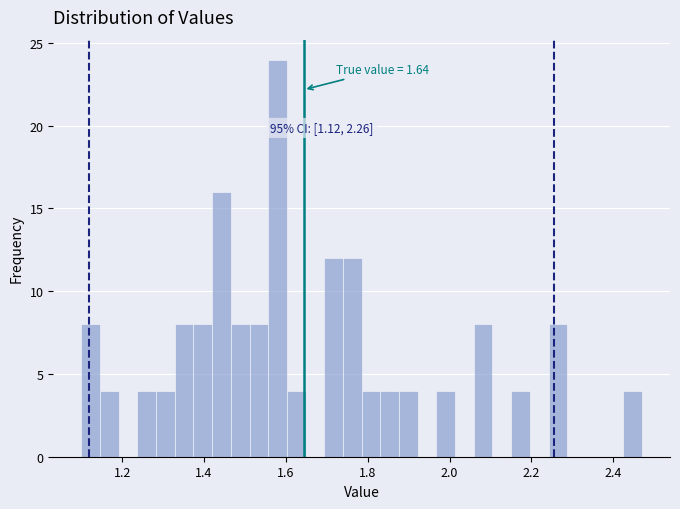

Around what value on the x-axis is the tallest bar? Give the approximate position of its centre, as read against the axis.

1.58